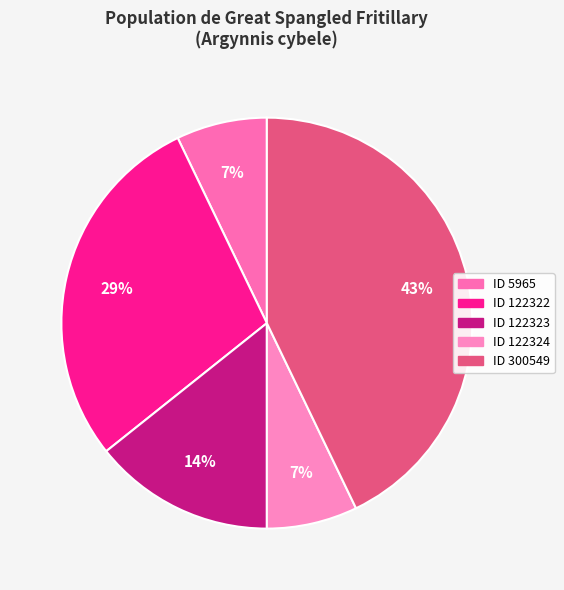

How many segments does this pie chart have?

5